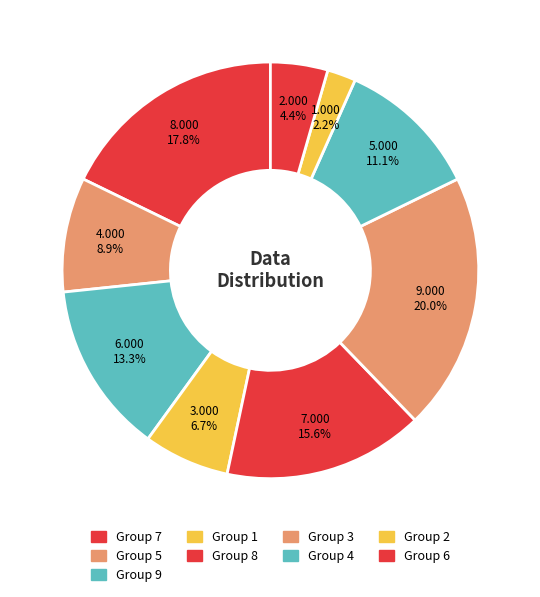

Count the number of slices in the pie.

9